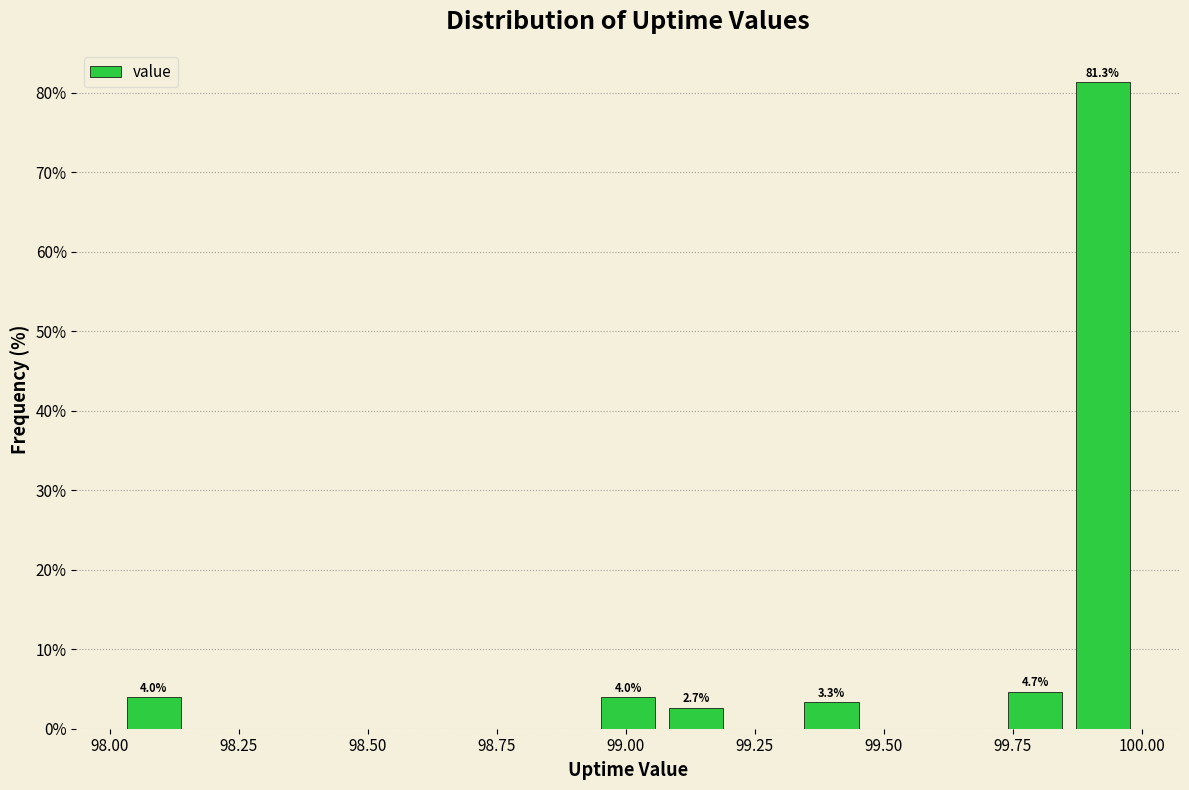

Around what value on the x-axis is the tallest bar? Give the approximate position of its centre, as read against the axis.

99.90